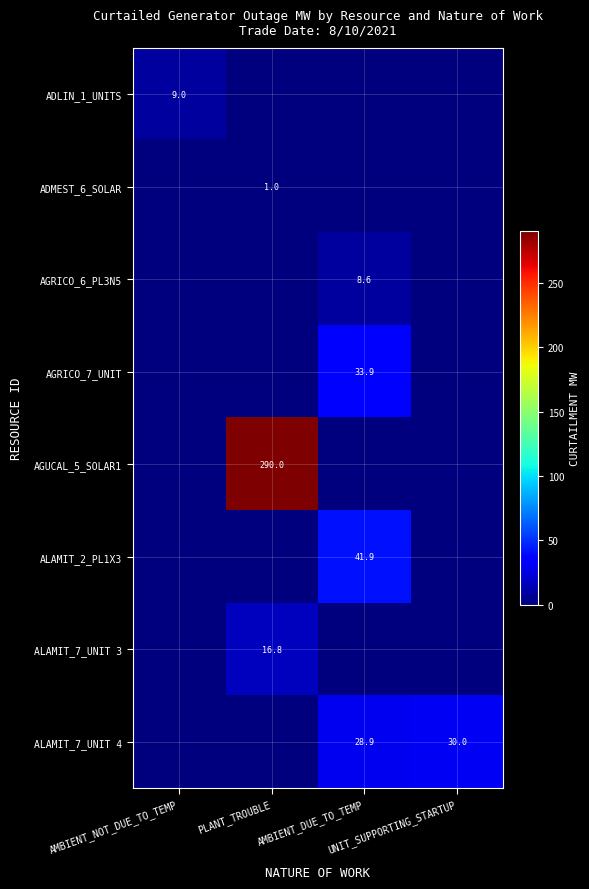

Between AMBIENT_NOT_DUE_TO_TEMP and PLANT_TROUBLE, which series saw the biggest shift?

AGUCAL_5_SOLAR1